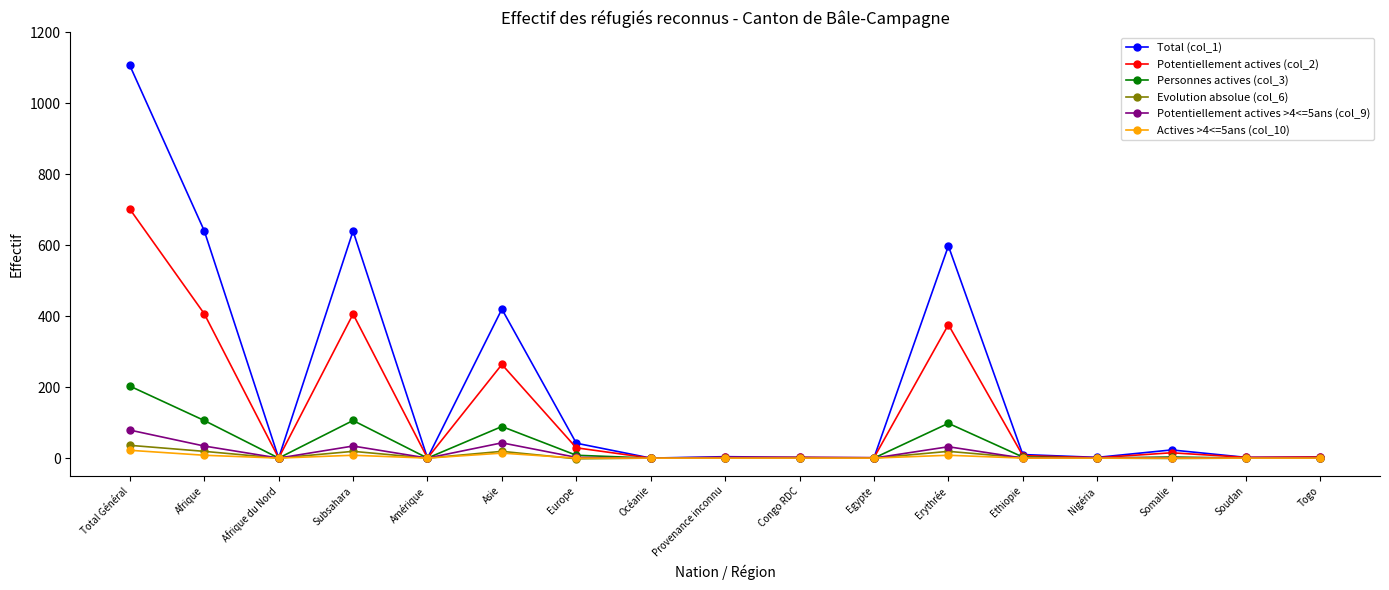

At which label does Total (col_1) first exceed 4?

Total Général